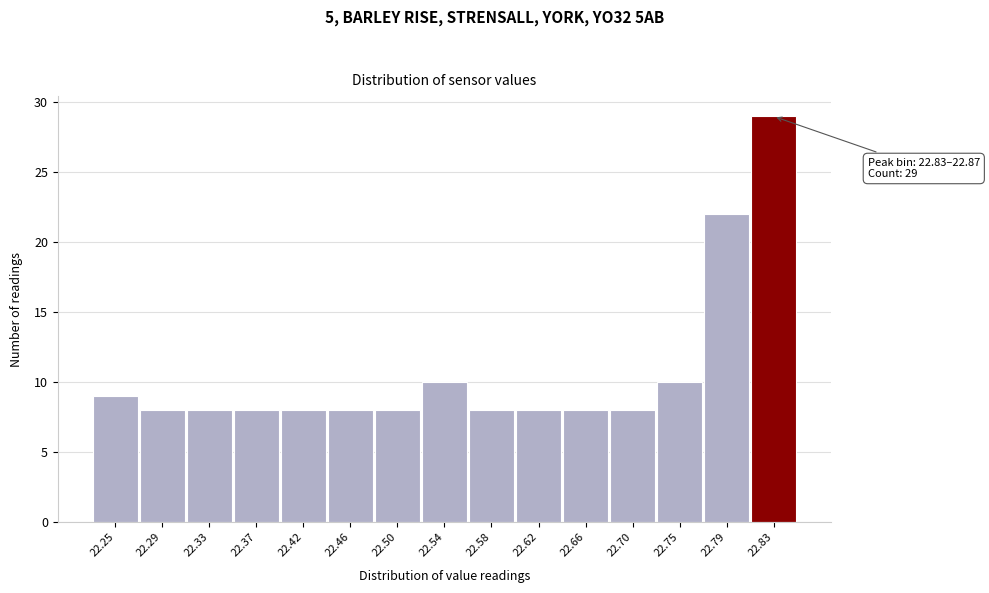

Reading left to right, list all the values displayed in this chart.

22.25=9	22.29=8	22.33=8	22.37=8	22.42=8	22.46=8	22.50=8	22.54=10	22.58=8	22.62=8	22.66=8	22.70=8	22.75=10	22.79=22	22.83=29